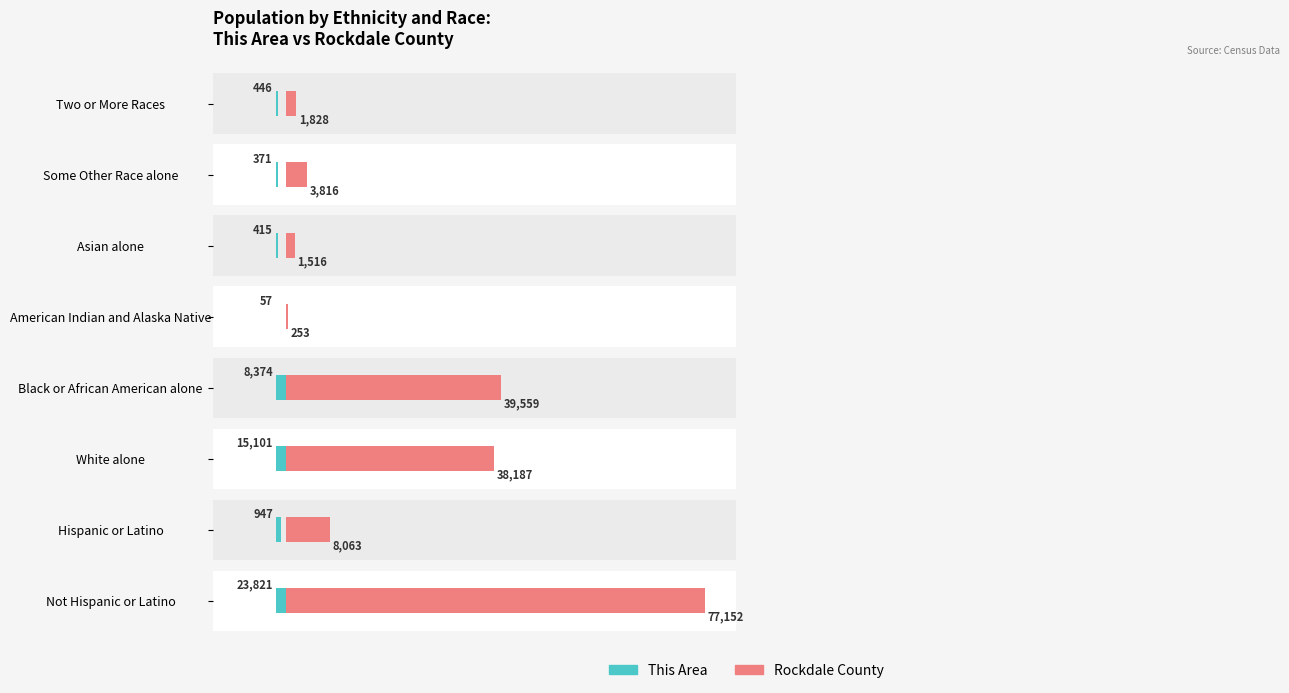

What is the difference between the maximum and minimum values in the This Area series?

23764